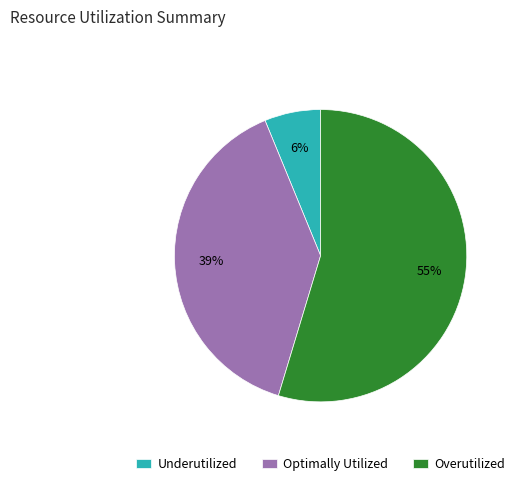

Between Underutilized and Overutilized, which is larger?

Overutilized